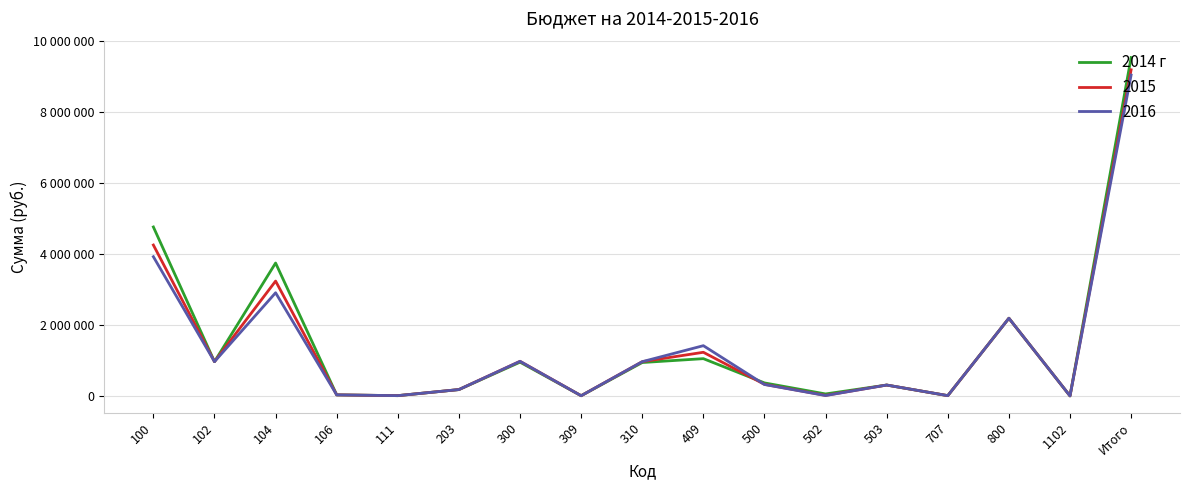

Does the chart have visible grid lines?

Yes